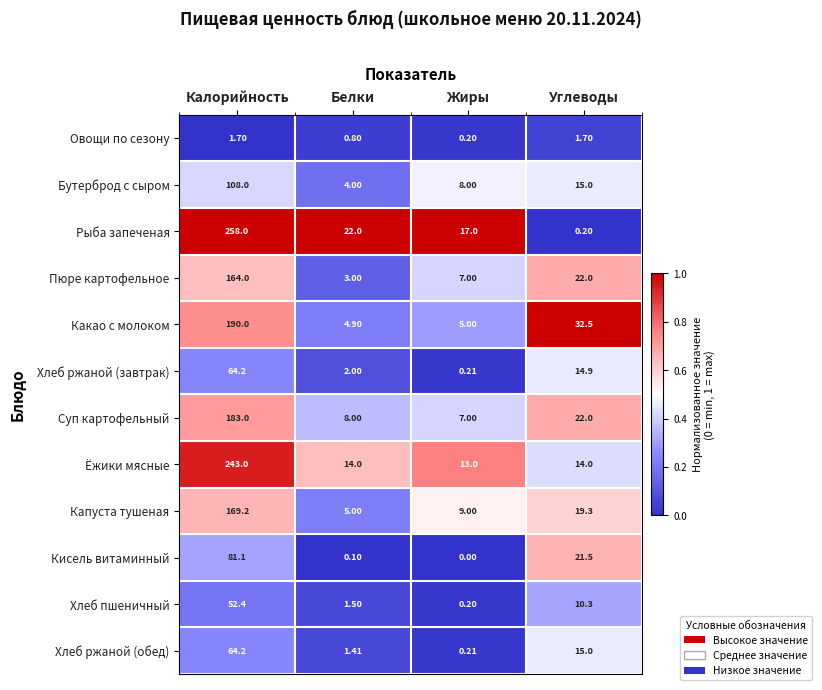

At which label is Бутерброд с сыром closest to 56?

Углеводы